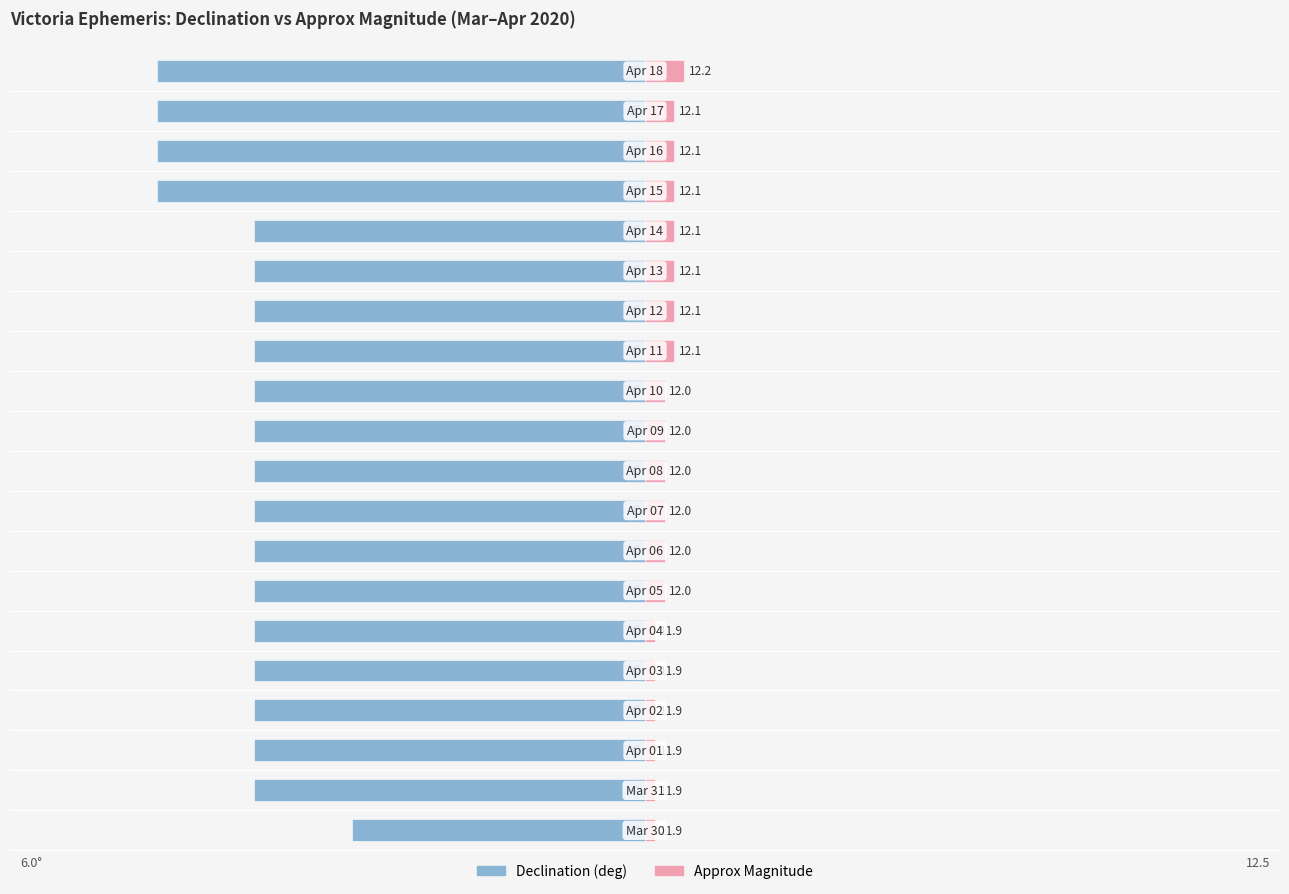

Does the chart contain stacked bars?

No